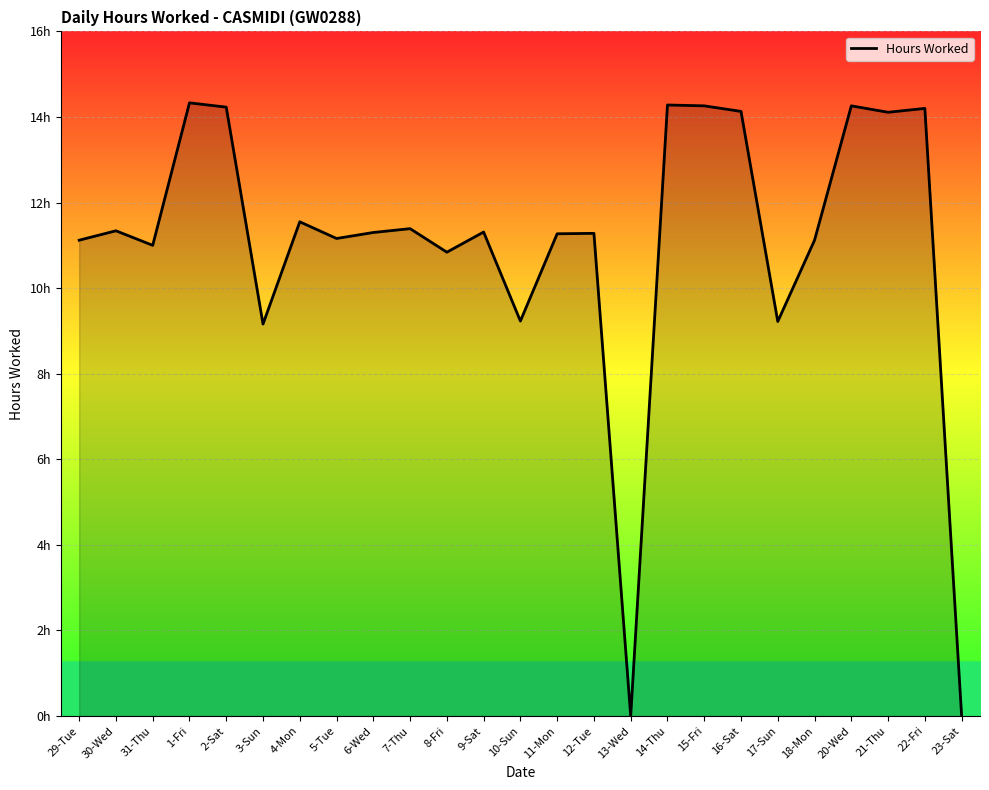

Is this an area chart (filled region under the line)?

Yes